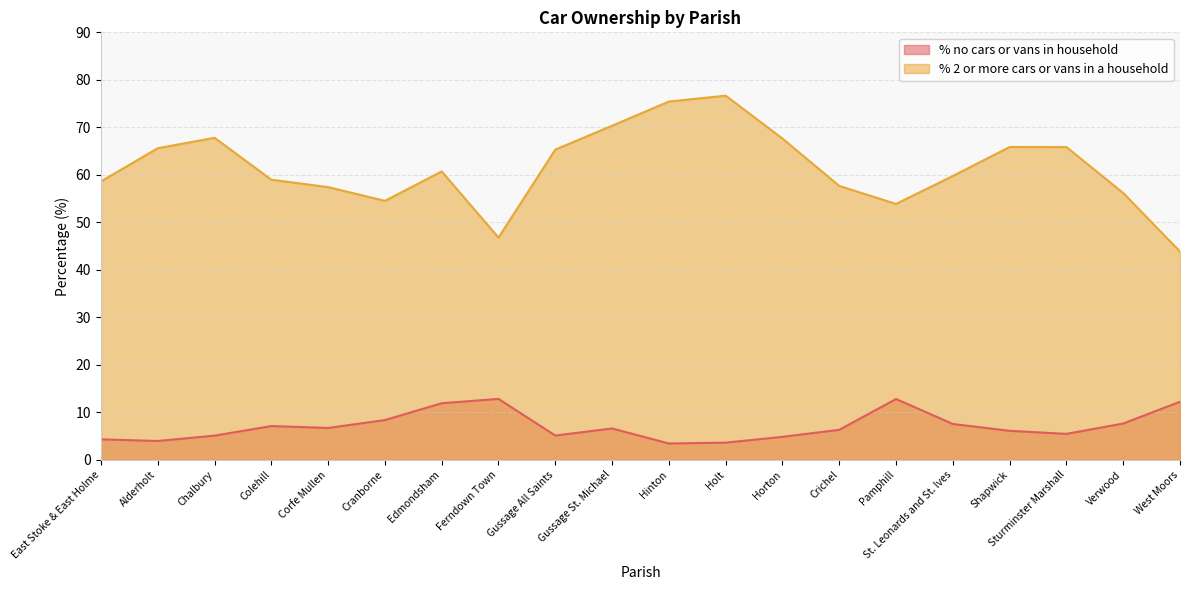

Which label corresponds to the smallest value in the chart?

Hinton